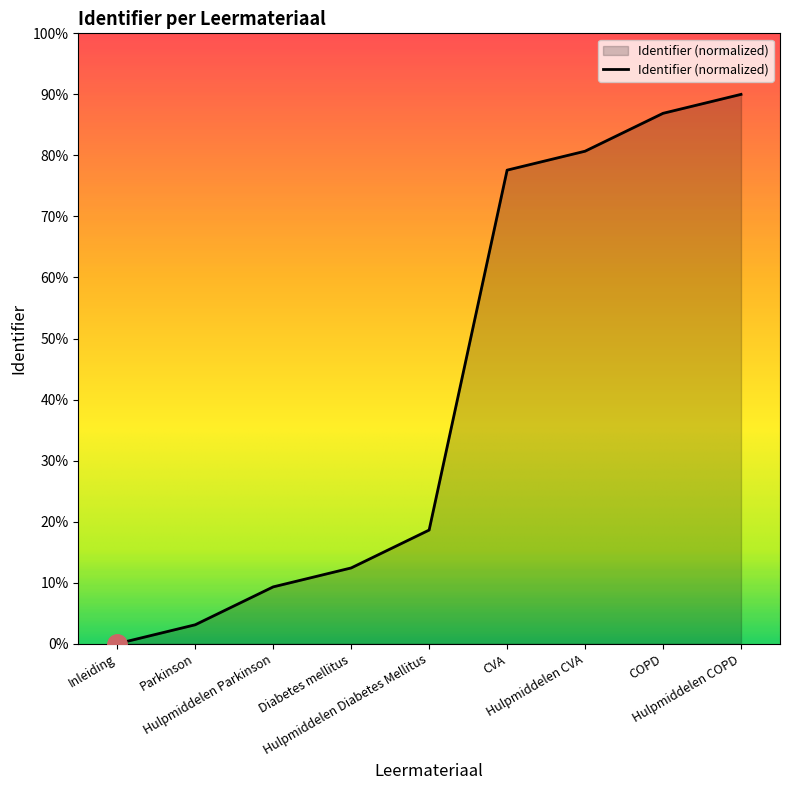

How many lines are shown in the chart?

1